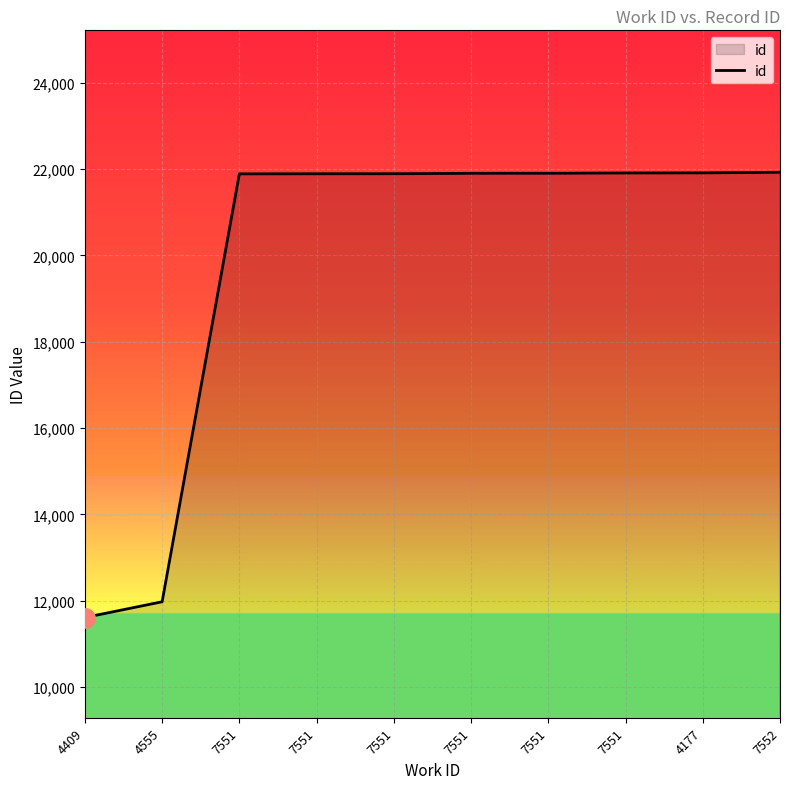

List the labels in order of value, smallest first.

4409, 4555, 7551, 7551, 7551, 7551, 7551, 7551, 4177, 7552